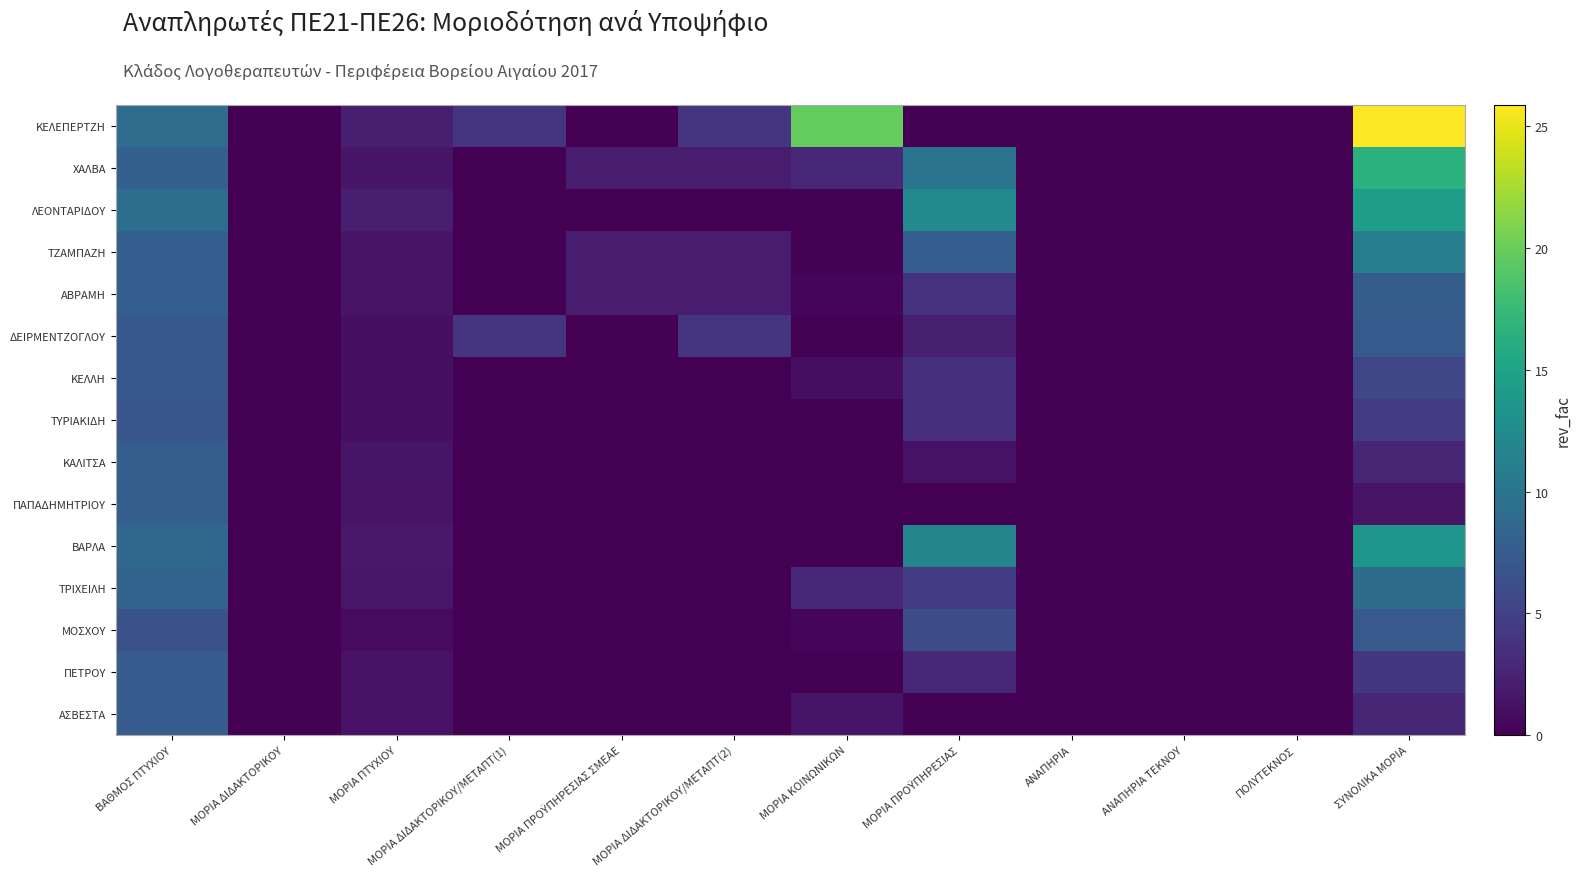

Reading left to right, extract all data points from this chart.

ΚΕΛΕΠΕΡΤΖΗ: ΒΑΘΜΟΣ ΠΤΥΧΙΟΥ=9.2	ΜΟΡΙΑ ΔΙΔΑΚΤΟΡΙΚΟΥ=0.0	ΜΟΡΙΑ ΠΤΥΧΙΟΥ=2.1	ΜΟΡΙΑ ΔΙΔΑΚΤΟΡΙΚΟΥ/ΜΕΤΑΠΤ(1)=4.0	ΜΟΡΙΑ ΠΡΟΫΠΗΡΕΣΙΑΣ ΣΜΕΑΕ=0.0	ΜΟΡΙΑ ΔΙΔΑΚΤΟΡΙΚΟΥ/ΜΕΤΑΠΤ(2)=4.0	ΜΟΡΙΑ ΚΟΙΝΩΝΙΚΩΝ=19.8	ΜΟΡΙΑ ΠΡΟΫΠΗΡΕΣΙΑΣ=0.0	ΑΝΑΠΗΡΙΑ=0.0	ΑΝΑΠΗΡΙΑ ΤΕΚΝΟΥ=0.0	ΠΟΛΥΤΕΚΝΟΣ=0.0	ΣΥΝΟΛΙΚΑ ΜΟΡΙΑ=25.9
ΧΑΛΒΑ: ΒΑΘΜΟΣ ΠΤΥΧΙΟΥ=8.0	ΜΟΡΙΑ ΔΙΔΑΚΤΟΡΙΚΟΥ=0.0	ΜΟΡΙΑ ΠΤΥΧΙΟΥ=1.5	ΜΟΡΙΑ ΔΙΔΑΚΤΟΡΙΚΟΥ/ΜΕΤΑΠΤ(1)=0.0	ΜΟΡΙΑ ΠΡΟΫΠΗΡΕΣΙΑΣ ΣΜΕΑΕ=2.0	ΜΟΡΙΑ ΔΙΔΑΚΤΟΡΙΚΟΥ/ΜΕΤΑΠΤ(2)=2.0	ΜΟΡΙΑ ΚΟΙΝΩΝΙΚΩΝ=3.0	ΜΟΡΙΑ ΠΡΟΫΠΗΡΕΣΙΑΣ=10.0	ΑΝΑΠΗΡΙΑ=0.0	ΑΝΑΠΗΡΙΑ ΤΕΚΝΟΥ=0.0	ΠΟΛΥΤΕΚΝΟΣ=0.0	ΣΥΝΟΛΙΚΑ ΜΟΡΙΑ=16.5
ΛΕΟΝΤΑΡΙΔΟΥ: ΒΑΘΜΟΣ ΠΤΥΧΙΟΥ=9.3	ΜΟΡΙΑ ΔΙΔΑΚΤΟΡΙΚΟΥ=0.0	ΜΟΡΙΑ ΠΤΥΧΙΟΥ=2.2	ΜΟΡΙΑ ΔΙΔΑΚΤΟΡΙΚΟΥ/ΜΕΤΑΠΤ(1)=0.0	ΜΟΡΙΑ ΠΡΟΫΠΗΡΕΣΙΑΣ ΣΜΕΑΕ=0.0	ΜΟΡΙΑ ΔΙΔΑΚΤΟΡΙΚΟΥ/ΜΕΤΑΠΤ(2)=0.0	ΜΟΡΙΑ ΚΟΙΝΩΝΙΚΩΝ=0.0	ΜΟΡΙΑ ΠΡΟΫΠΗΡΕΣΙΑΣ=12.2	ΑΝΑΠΗΡΙΑ=0.0	ΑΝΑΠΗΡΙΑ ΤΕΚΝΟΥ=0.0	ΠΟΛΥΤΕΚΝΟΣ=0.0	ΣΥΝΟΛΙΚΑ ΜΟΡΙΑ=14.4
ΤΖΑΜΠΑΖΗ: ΒΑΘΜΟΣ ΠΤΥΧΙΟΥ=7.7	ΜΟΡΙΑ ΔΙΔΑΚΤΟΡΙΚΟΥ=0.0	ΜΟΡΙΑ ΠΤΥΧΙΟΥ=1.4	ΜΟΡΙΑ ΔΙΔΑΚΤΟΡΙΚΟΥ/ΜΕΤΑΠΤ(1)=0.0	ΜΟΡΙΑ ΠΡΟΫΠΗΡΕΣΙΑΣ ΣΜΕΑΕ=2.0	ΜΟΡΙΑ ΔΙΔΑΚΤΟΡΙΚΟΥ/ΜΕΤΑΠΤ(2)=2.0	ΜΟΡΙΑ ΚΟΙΝΩΝΙΚΩΝ=0.0	ΜΟΡΙΑ ΠΡΟΫΠΗΡΕΣΙΑΣ=7.8	ΑΝΑΠΗΡΙΑ=0.0	ΑΝΑΠΗΡΙΑ ΤΕΚΝΟΥ=0.0	ΠΟΛΥΤΕΚΝΟΣ=0.0	ΣΥΝΟΛΙΚΑ ΜΟΡΙΑ=11.1
ΑΒΡΑΜΗ: ΒΑΘΜΟΣ ΠΤΥΧΙΟΥ=7.8	ΜΟΡΙΑ ΔΙΔΑΚΤΟΡΙΚΟΥ=0.0	ΜΟΡΙΑ ΠΤΥΧΙΟΥ=1.4	ΜΟΡΙΑ ΔΙΔΑΚΤΟΡΙΚΟΥ/ΜΕΤΑΠΤ(1)=0.0	ΜΟΡΙΑ ΠΡΟΫΠΗΡΕΣΙΑΣ ΣΜΕΑΕ=2.0	ΜΟΡΙΑ ΔΙΔΑΚΤΟΡΙΚΟΥ/ΜΕΤΑΠΤ(2)=2.0	ΜΟΡΙΑ ΚΟΙΝΩΝΙΚΩΝ=0.5	ΜΟΡΙΑ ΠΡΟΫΠΗΡΕΣΙΑΣ=3.8	ΑΝΑΠΗΡΙΑ=0.0	ΑΝΑΠΗΡΙΑ ΤΕΚΝΟΥ=0.0	ΠΟΛΥΤΕΚΝΟΣ=0.0	ΣΥΝΟΛΙΚΑ ΜΟΡΙΑ=7.6
ΔΕΙΡΜΕΝΤΖΟΓΛΟΥ: ΒΑΘΜΟΣ ΠΤΥΧΙΟΥ=7.1	ΜΟΡΙΑ ΔΙΔΑΚΤΟΡΙΚΟΥ=0.0	ΜΟΡΙΑ ΠΤΥΧΙΟΥ=1.1	ΜΟΡΙΑ ΔΙΔΑΚΤΟΡΙΚΟΥ/ΜΕΤΑΠΤ(1)=4.0	ΜΟΡΙΑ ΠΡΟΫΠΗΡΕΣΙΑΣ ΣΜΕΑΕ=0.0	ΜΟΡΙΑ ΔΙΔΑΚΤΟΡΙΚΟΥ/ΜΕΤΑΠΤ(2)=4.0	ΜΟΡΙΑ ΚΟΙΝΩΝΙΚΩΝ=0.0	ΜΟΡΙΑ ΠΡΟΫΠΗΡΕΣΙΑΣ=2.2	ΑΝΑΠΗΡΙΑ=0.0	ΑΝΑΠΗΡΙΑ ΤΕΚΝΟΥ=0.0	ΠΟΛΥΤΕΚΝΟΣ=0.0	ΣΥΝΟΛΙΚΑ ΜΟΡΙΑ=7.3
ΚΕΛΛΗ: ΒΑΘΜΟΣ ΠΤΥΧΙΟΥ=7.1	ΜΟΡΙΑ ΔΙΔΑΚΤΟΡΙΚΟΥ=0.0	ΜΟΡΙΑ ΠΤΥΧΙΟΥ=1.1	ΜΟΡΙΑ ΔΙΔΑΚΤΟΡΙΚΟΥ/ΜΕΤΑΠΤ(1)=0.0	ΜΟΡΙΑ ΠΡΟΫΠΗΡΕΣΙΑΣ ΣΜΕΑΕ=0.0	ΜΟΡΙΑ ΔΙΔΑΚΤΟΡΙΚΟΥ/ΜΕΤΑΠΤ(2)=0.0	ΜΟΡΙΑ ΚΟΙΝΩΝΙΚΩΝ=1.0	ΜΟΡΙΑ ΠΡΟΫΠΗΡΕΣΙΑΣ=3.5	ΑΝΑΠΗΡΙΑ=0.0	ΑΝΑΠΗΡΙΑ ΤΕΚΝΟΥ=0.0	ΠΟΛΥΤΕΚΝΟΣ=0.0	ΣΥΝΟΛΙΚΑ ΜΟΡΙΑ=5.5
ΤΥΡΙΑΚΙΔΗ: ΒΑΘΜΟΣ ΠΤΥΧΙΟΥ=6.9	ΜΟΡΙΑ ΔΙΔΑΚΤΟΡΙΚΟΥ=0.0	ΜΟΡΙΑ ΠΤΥΧΙΟΥ=1.0	ΜΟΡΙΑ ΔΙΔΑΚΤΟΡΙΚΟΥ/ΜΕΤΑΠΤ(1)=0.0	ΜΟΡΙΑ ΠΡΟΫΠΗΡΕΣΙΑΣ ΣΜΕΑΕ=0.0	ΜΟΡΙΑ ΔΙΔΑΚΤΟΡΙΚΟΥ/ΜΕΤΑΠΤ(2)=0.0	ΜΟΡΙΑ ΚΟΙΝΩΝΙΚΩΝ=0.0	ΜΟΡΙΑ ΠΡΟΫΠΗΡΕΣΙΑΣ=3.5	ΑΝΑΠΗΡΙΑ=0.0	ΑΝΑΠΗΡΙΑ ΤΕΚΝΟΥ=0.0	ΠΟΛΥΤΕΚΝΟΣ=0.0	ΣΥΝΟΛΙΚΑ ΜΟΡΙΑ=4.5
ΚΑΛΙΤΣΑ: ΒΑΘΜΟΣ ΠΤΥΧΙΟΥ=7.8	ΜΟΡΙΑ ΔΙΔΑΚΤΟΡΙΚΟΥ=0.0	ΜΟΡΙΑ ΠΤΥΧΙΟΥ=1.4	ΜΟΡΙΑ ΔΙΔΑΚΤΟΡΙΚΟΥ/ΜΕΤΑΠΤ(1)=0.0	ΜΟΡΙΑ ΠΡΟΫΠΗΡΕΣΙΑΣ ΣΜΕΑΕ=0.0	ΜΟΡΙΑ ΔΙΔΑΚΤΟΡΙΚΟΥ/ΜΕΤΑΠΤ(2)=0.0	ΜΟΡΙΑ ΚΟΙΝΩΝΙΚΩΝ=0.0	ΜΟΡΙΑ ΠΡΟΫΠΗΡΕΣΙΑΣ=1.2	ΑΝΑΠΗΡΙΑ=0.0	ΑΝΑΠΗΡΙΑ ΤΕΚΝΟΥ=0.0	ΠΟΛΥΤΕΚΝΟΣ=0.0	ΣΥΝΟΛΙΚΑ ΜΟΡΙΑ=2.7
ΠΑΠΑΔΗΜΗΤΡΙΟΥ: ΒΑΘΜΟΣ ΠΤΥΧΙΟΥ=7.8	ΜΟΡΙΑ ΔΙΔΑΚΤΟΡΙΚΟΥ=0.0	ΜΟΡΙΑ ΠΤΥΧΙΟΥ=1.4	ΜΟΡΙΑ ΔΙΔΑΚΤΟΡΙΚΟΥ/ΜΕΤΑΠΤ(1)=0.0	ΜΟΡΙΑ ΠΡΟΫΠΗΡΕΣΙΑΣ ΣΜΕΑΕ=0.0	ΜΟΡΙΑ ΔΙΔΑΚΤΟΡΙΚΟΥ/ΜΕΤΑΠΤ(2)=0.0	ΜΟΡΙΑ ΚΟΙΝΩΝΙΚΩΝ=0.0	ΜΟΡΙΑ ΠΡΟΫΠΗΡΕΣΙΑΣ=0.0	ΑΝΑΠΗΡΙΑ=0.0	ΑΝΑΠΗΡΙΑ ΤΕΚΝΟΥ=0.0	ΠΟΛΥΤΕΚΝΟΣ=0.0	ΣΥΝΟΛΙΚΑ ΜΟΡΙΑ=1.4
ΒΑΡΛΑ: ΒΑΘΜΟΣ ΠΤΥΧΙΟΥ=8.6	ΜΟΡΙΑ ΔΙΔΑΚΤΟΡΙΚΟΥ=0.0	ΜΟΡΙΑ ΠΤΥΧΙΟΥ=1.8	ΜΟΡΙΑ ΔΙΔΑΚΤΟΡΙΚΟΥ/ΜΕΤΑΠΤ(1)=0.0	ΜΟΡΙΑ ΠΡΟΫΠΗΡΕΣΙΑΣ ΣΜΕΑΕ=0.0	ΜΟΡΙΑ ΔΙΔΑΚΤΟΡΙΚΟΥ/ΜΕΤΑΠΤ(2)=0.0	ΜΟΡΙΑ ΚΟΙΝΩΝΙΚΩΝ=0.0	ΜΟΡΙΑ ΠΡΟΫΠΗΡΕΣΙΑΣ=11.8	ΑΝΑΠΗΡΙΑ=0.0	ΑΝΑΠΗΡΙΑ ΤΕΚΝΟΥ=0.0	ΠΟΛΥΤΕΚΝΟΣ=0.0	ΣΥΝΟΛΙΚΑ ΜΟΡΙΑ=13.6
ΤΡΙΧΕΙΛΗ: ΒΑΘΜΟΣ ΠΤΥΧΙΟΥ=8.2	ΜΟΡΙΑ ΔΙΔΑΚΤΟΡΙΚΟΥ=0.0	ΜΟΡΙΑ ΠΤΥΧΙΟΥ=1.6	ΜΟΡΙΑ ΔΙΔΑΚΤΟΡΙΚΟΥ/ΜΕΤΑΠΤ(1)=0.0	ΜΟΡΙΑ ΠΡΟΫΠΗΡΕΣΙΑΣ ΣΜΕΑΕ=0.0	ΜΟΡΙΑ ΔΙΔΑΚΤΟΡΙΚΟΥ/ΜΕΤΑΠΤ(2)=0.0	ΜΟΡΙΑ ΚΟΙΝΩΝΙΚΩΝ=3.0	ΜΟΡΙΑ ΠΡΟΫΠΗΡΕΣΙΑΣ=4.5	ΑΝΑΠΗΡΙΑ=0.0	ΑΝΑΠΗΡΙΑ ΤΕΚΝΟΥ=0.0	ΠΟΛΥΤΕΚΝΟΣ=0.0	ΣΥΝΟΛΙΚΑ ΜΟΡΙΑ=9.1
ΜΟΣΧΟΥ: ΒΑΘΜΟΣ ΠΤΥΧΙΟΥ=6.4	ΜΟΡΙΑ ΔΙΔΑΚΤΟΡΙΚΟΥ=0.0	ΜΟΡΙΑ ΠΤΥΧΙΟΥ=0.7	ΜΟΡΙΑ ΔΙΔΑΚΤΟΡΙΚΟΥ/ΜΕΤΑΠΤ(1)=0.0	ΜΟΡΙΑ ΠΡΟΫΠΗΡΕΣΙΑΣ ΣΜΕΑΕ=0.0	ΜΟΡΙΑ ΔΙΔΑΚΤΟΡΙΚΟΥ/ΜΕΤΑΠΤ(2)=0.0	ΜΟΡΙΑ ΚΟΙΝΩΝΙΚΩΝ=0.5	ΜΟΡΙΑ ΠΡΟΫΠΗΡΕΣΙΑΣ=6.0	ΑΝΑΠΗΡΙΑ=0.0	ΑΝΑΠΗΡΙΑ ΤΕΚΝΟΥ=0.0	ΠΟΛΥΤΕΚΝΟΣ=0.0	ΣΥΝΟΛΙΚΑ ΜΟΡΙΑ=7.2
ΠΕΤΡΟΥ: ΒΑΘΜΟΣ ΠΤΥΧΙΟΥ=7.4	ΜΟΡΙΑ ΔΙΔΑΚΤΟΡΙΚΟΥ=0.0	ΜΟΡΙΑ ΠΤΥΧΙΟΥ=1.2	ΜΟΡΙΑ ΔΙΔΑΚΤΟΡΙΚΟΥ/ΜΕΤΑΠΤ(1)=0.0	ΜΟΡΙΑ ΠΡΟΫΠΗΡΕΣΙΑΣ ΣΜΕΑΕ=0.0	ΜΟΡΙΑ ΔΙΔΑΚΤΟΡΙΚΟΥ/ΜΕΤΑΠΤ(2)=0.0	ΜΟΡΙΑ ΚΟΙΝΩΝΙΚΩΝ=0.0	ΜΟΡΙΑ ΠΡΟΫΠΗΡΕΣΙΑΣ=3.0	ΑΝΑΠΗΡΙΑ=0.0	ΑΝΑΠΗΡΙΑ ΤΕΚΝΟΥ=0.0	ΠΟΛΥΤΕΚΝΟΣ=0.0	ΣΥΝΟΛΙΚΑ ΜΟΡΙΑ=4.2
ΑΣΒΕΣΤΑ: ΒΑΘΜΟΣ ΠΤΥΧΙΟΥ=7.6	ΜΟΡΙΑ ΔΙΔΑΚΤΟΡΙΚΟΥ=0.0	ΜΟΡΙΑ ΠΤΥΧΙΟΥ=1.3	ΜΟΡΙΑ ΔΙΔΑΚΤΟΡΙΚΟΥ/ΜΕΤΑΠΤ(1)=0.0	ΜΟΡΙΑ ΠΡΟΫΠΗΡΕΣΙΑΣ ΣΜΕΑΕ=0.0	ΜΟΡΙΑ ΔΙΔΑΚΤΟΡΙΚΟΥ/ΜΕΤΑΠΤ(2)=0.0	ΜΟΡΙΑ ΚΟΙΝΩΝΙΚΩΝ=1.5	ΜΟΡΙΑ ΠΡΟΫΠΗΡΕΣΙΑΣ=0.0	ΑΝΑΠΗΡΙΑ=0.0	ΑΝΑΠΗΡΙΑ ΤΕΚΝΟΥ=0.0	ΠΟΛΥΤΕΚΝΟΣ=0.0	ΣΥΝΟΛΙΚΑ ΜΟΡΙΑ=2.8